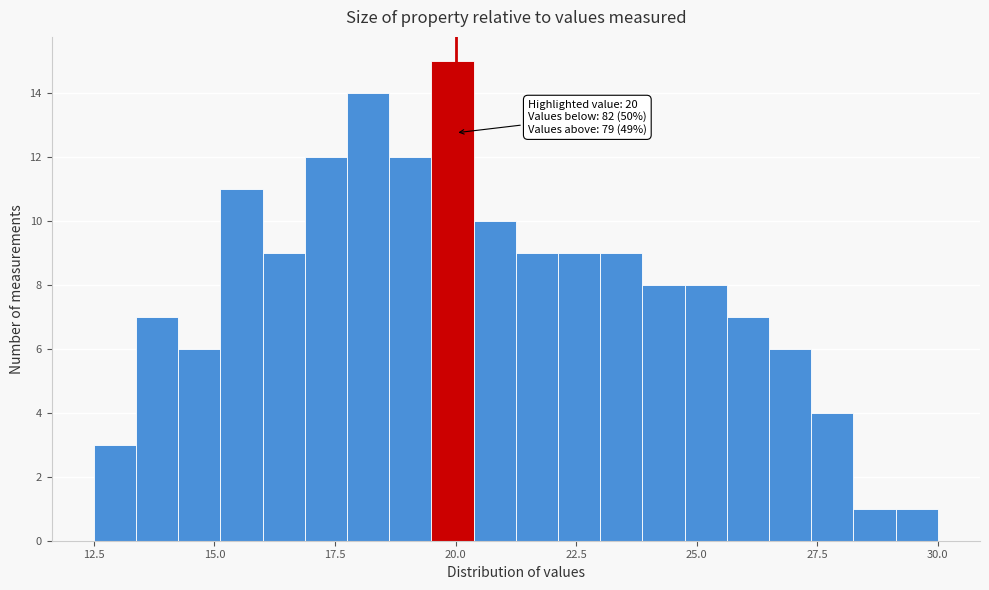

Read against the x-axis, roughly where is the centre of the tallest bar?

20.0